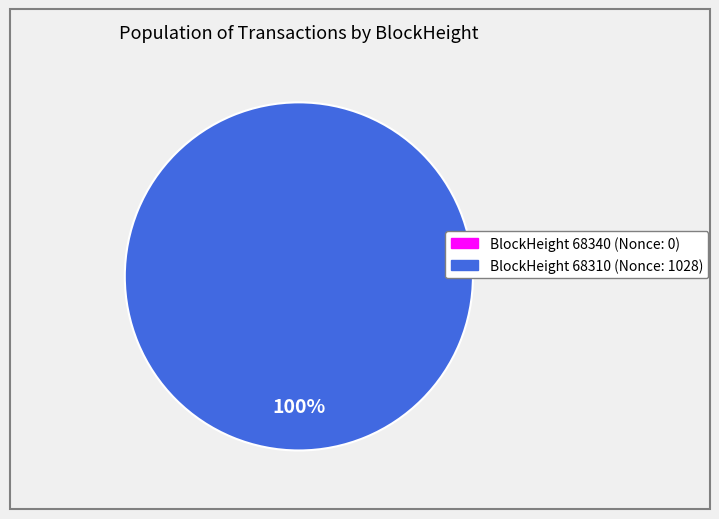

The 68340 slice represents 10% of the pie. True or false?

False